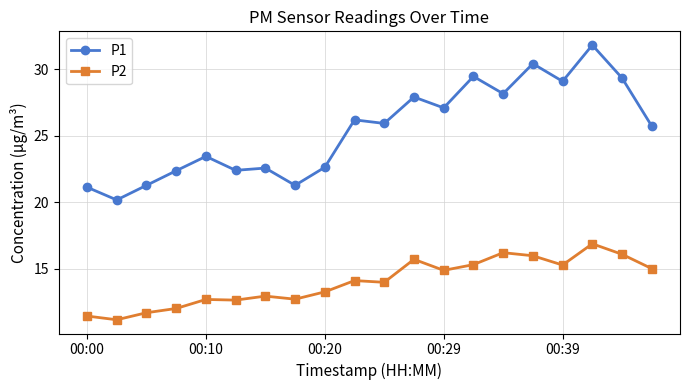

Which series has the widest spread of values?

P1